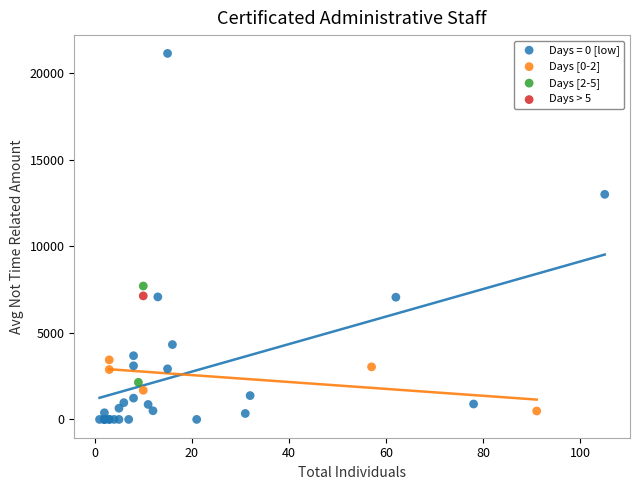

What are all the series names shown in the legend?

Days = 0 [low], Days [0-2], Days [2-5], Days > 5